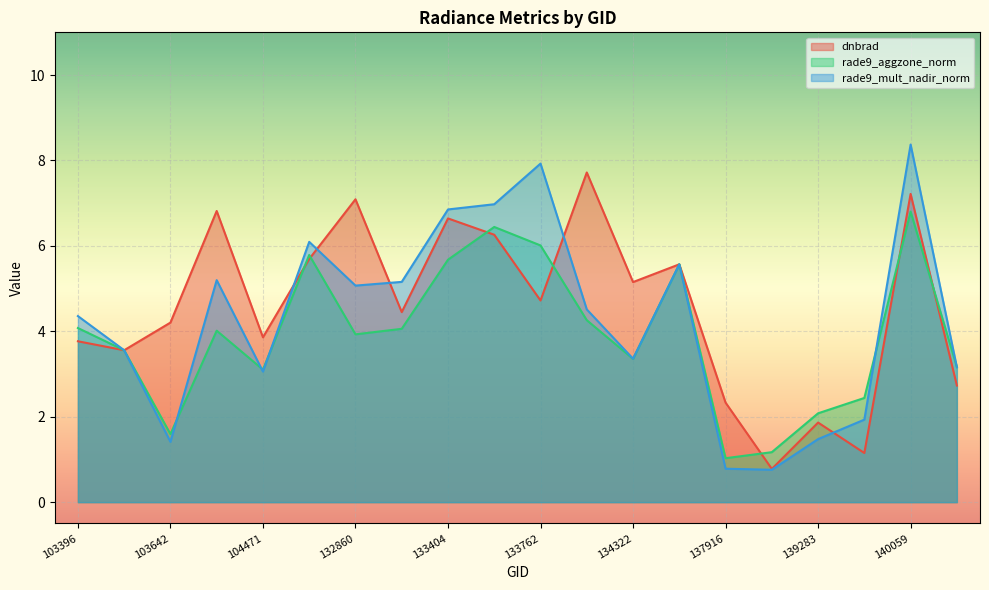

Where do rade9_mult_nadir_norm and dnbrad first cross each other?

103396 and 103515